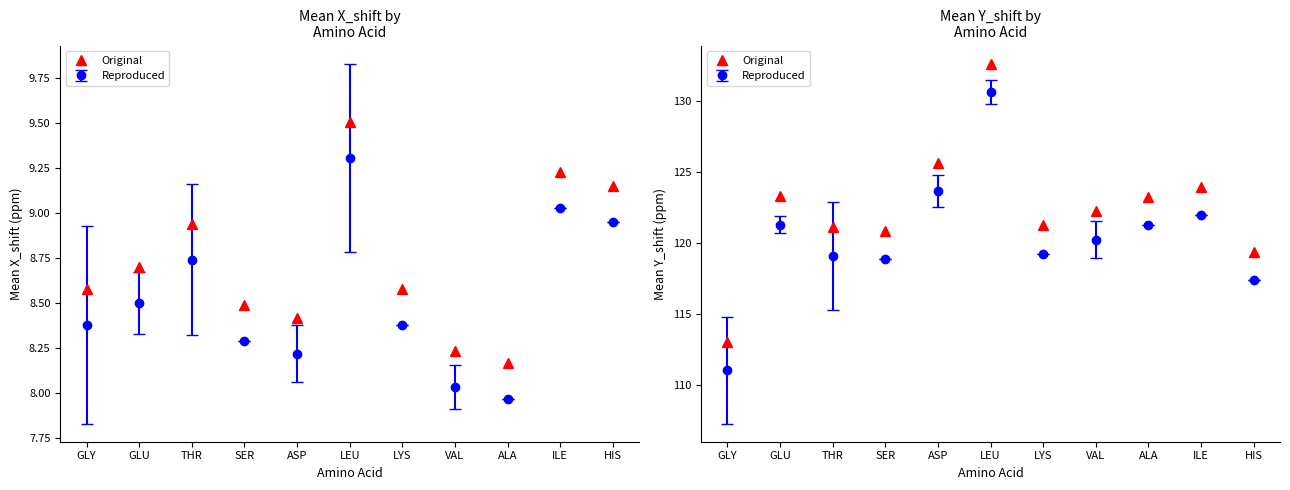

Does the chart have visible grid lines?

No